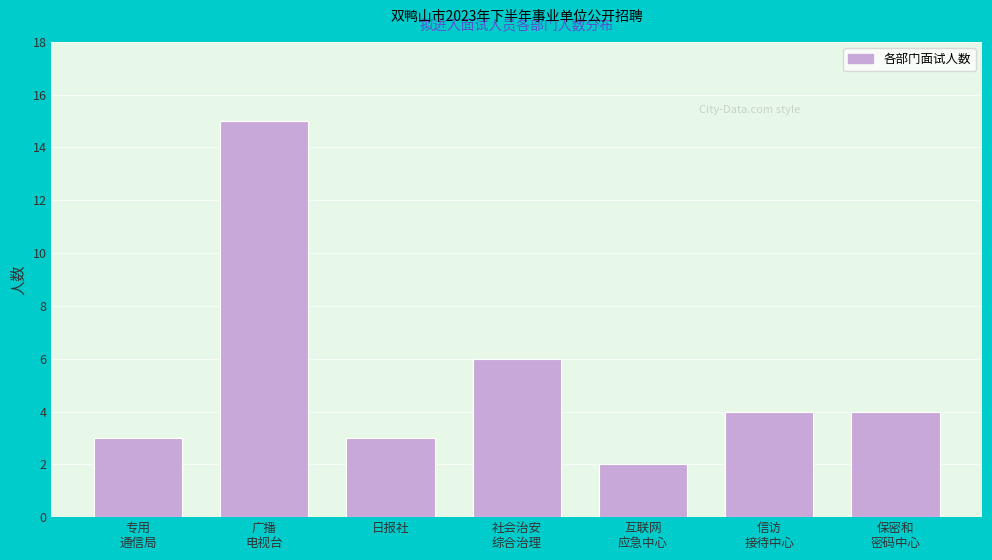

Reading left to right, list all the values displayed in this chart.

3	15	3	6	2	4	4